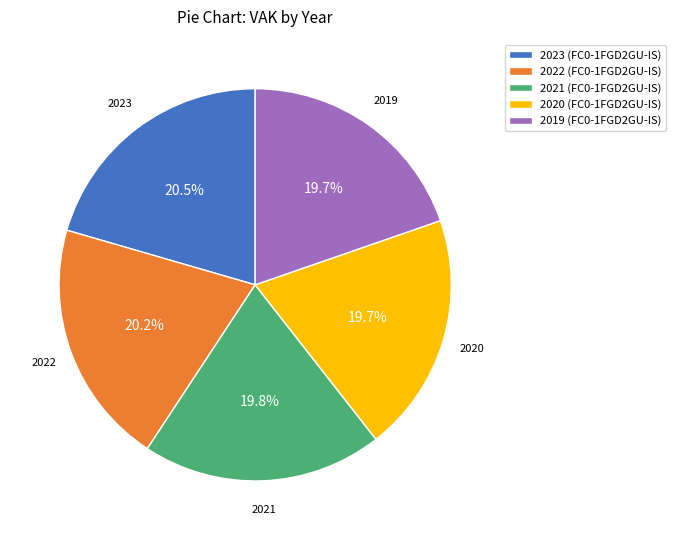

Approximately how many times larger is the value at 2021 (FC0-1FGD2GU-IS) compared to 2019 (FC0-1FGD2GU-IS)?

1.0